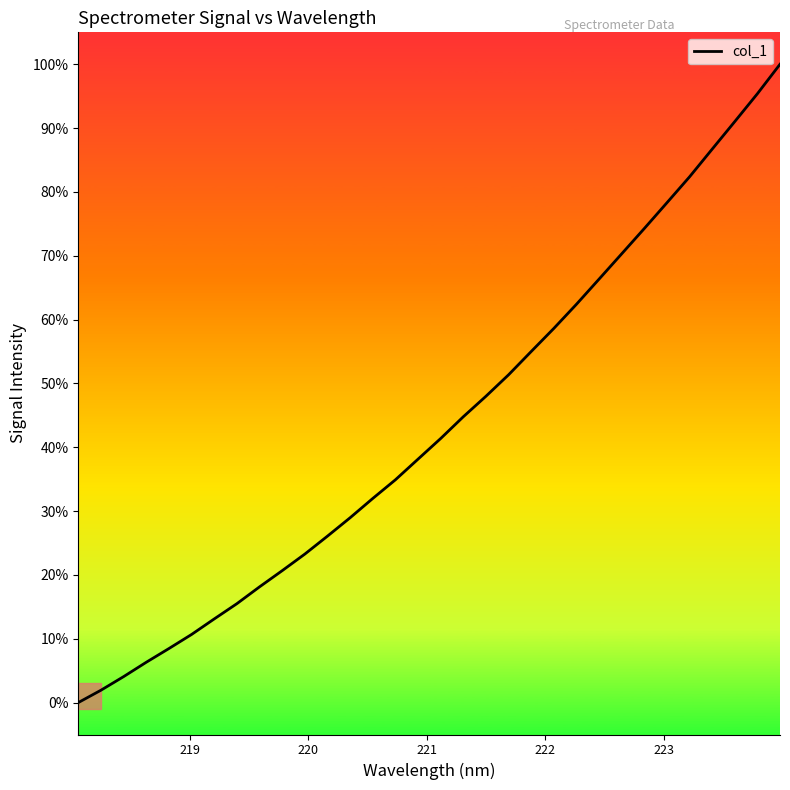

What is the greatest value displayed?

100.0